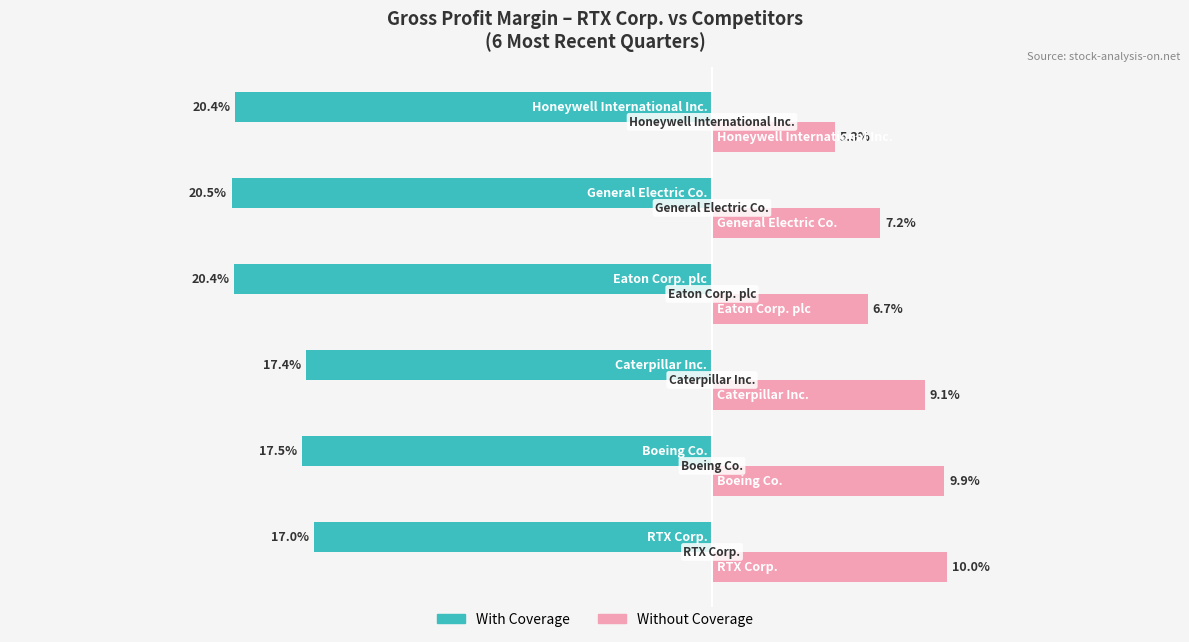

What are all the series names shown in the legend?

With Coverage, Without Coverage